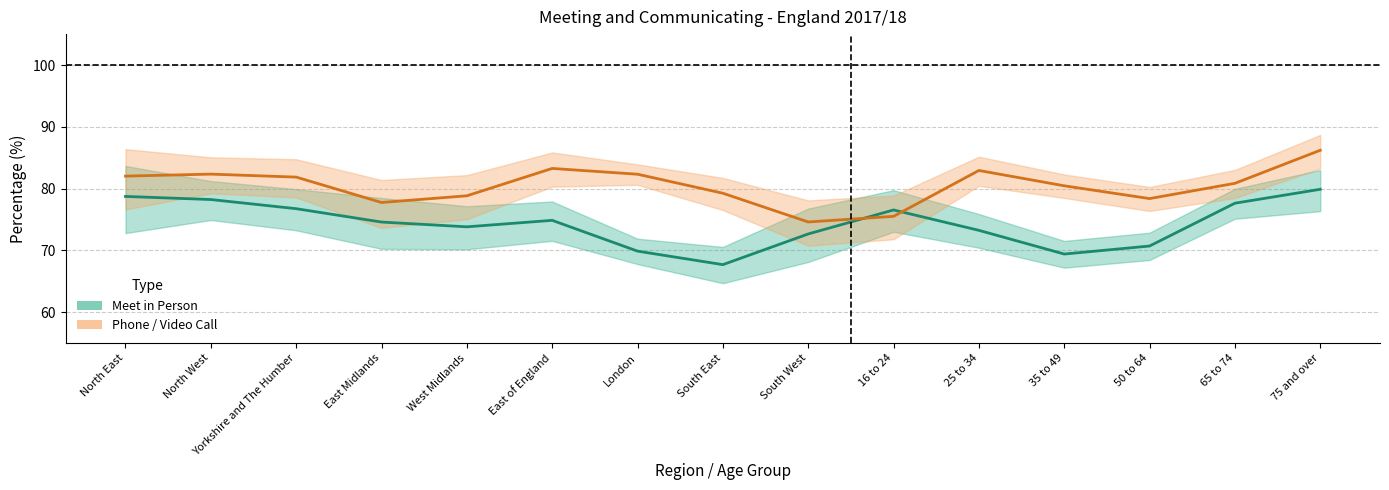

How many values in the Phone/video (estimate) series exceed 80?

9